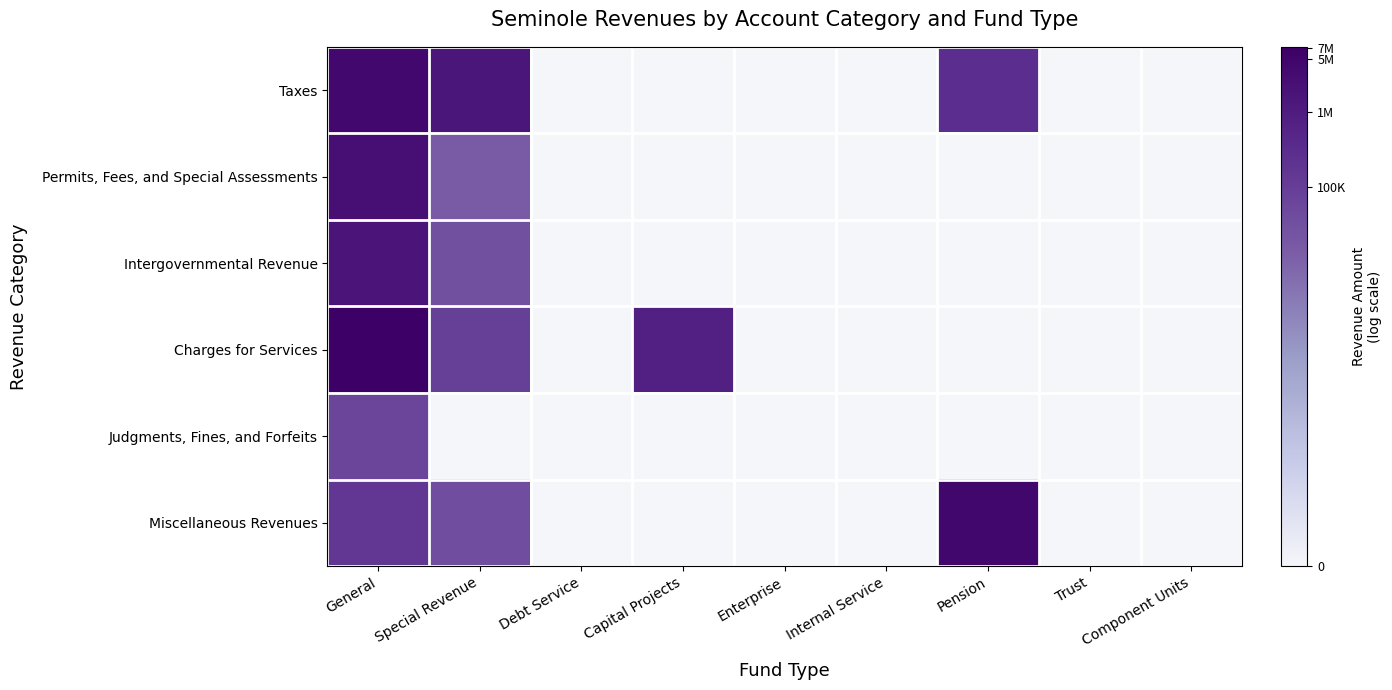

Reading right to left, what are all the values shown in this chart?

Taxes: Component Units=0.0	Trust=0.0	Pension=12.6	Internal Service=0.0	Enterprise=0.0	Capital Projects=0.0	Debt Service=0.0	Special Revenue=14.2	General=15.2
Permits, Fees, and Special Assessments: Component Units=0.0	Trust=0.0	Pension=0.0	Internal Service=0.0	Enterprise=0.0	Capital Projects=0.0	Debt Service=0.0	Special Revenue=9.7	General=14.7
Intergovernmental Revenue: Component Units=0.0	Trust=0.0	Pension=0.0	Internal Service=0.0	Enterprise=0.0	Capital Projects=0.0	Debt Service=0.0	Special Revenue=10.3	General=14.4
Charges for Services: Component Units=0.0	Trust=0.0	Pension=0.0	Internal Service=0.0	Enterprise=0.0	Capital Projects=13.5	Debt Service=0.0	Special Revenue=11.4	General=15.8
Judgments, Fines, and Forfeits: Component Units=0.0	Trust=0.0	Pension=0.0	Internal Service=0.0	Enterprise=0.0	Capital Projects=0.0	Debt Service=0.0	Special Revenue=0.0	General=11.1
Miscellaneous Revenues: Component Units=0.0	Trust=0.0	Pension=15.3	Internal Service=0.0	Enterprise=0.0	Capital Projects=0.0	Debt Service=0.0	Special Revenue=10.5	General=12.0